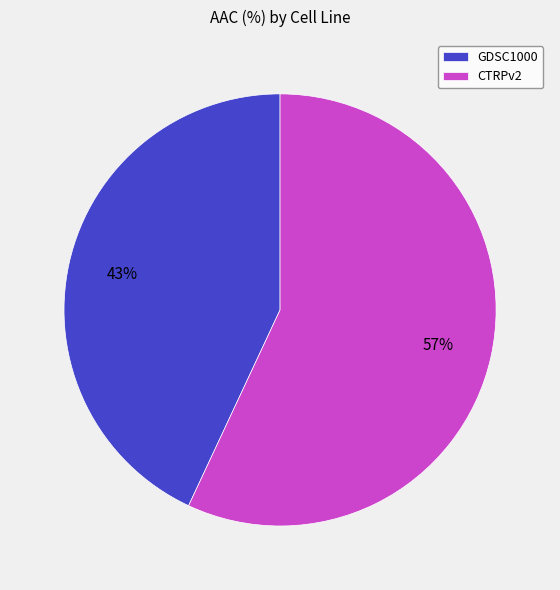

Combined, do GDSC1000 and CTRPv2 account for over 50%?

Yes